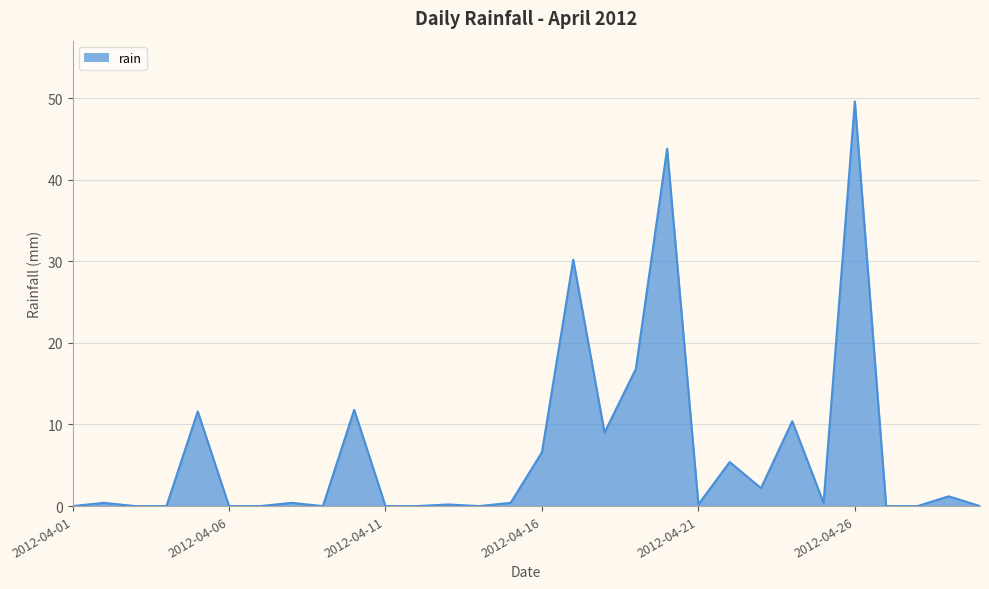

Does the chart display data point markers on the line(s)?

No